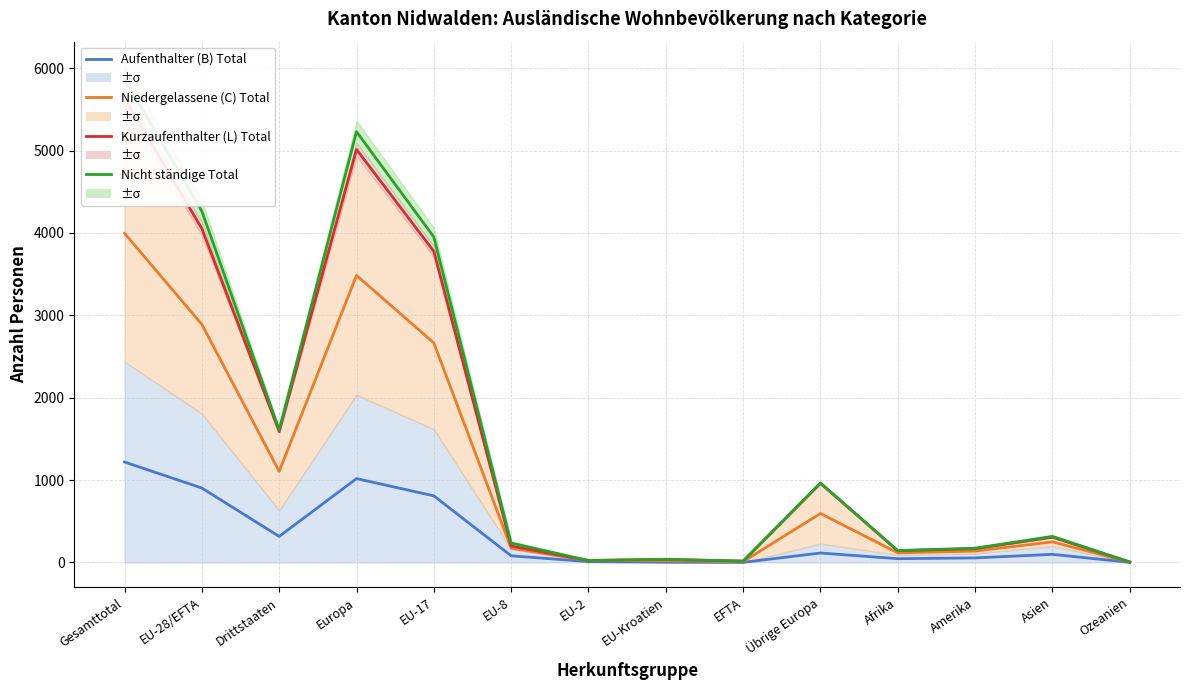

True or false: Niedergelassene (C) Total and Aufenthalter (B) Total intersect in this chart.

False